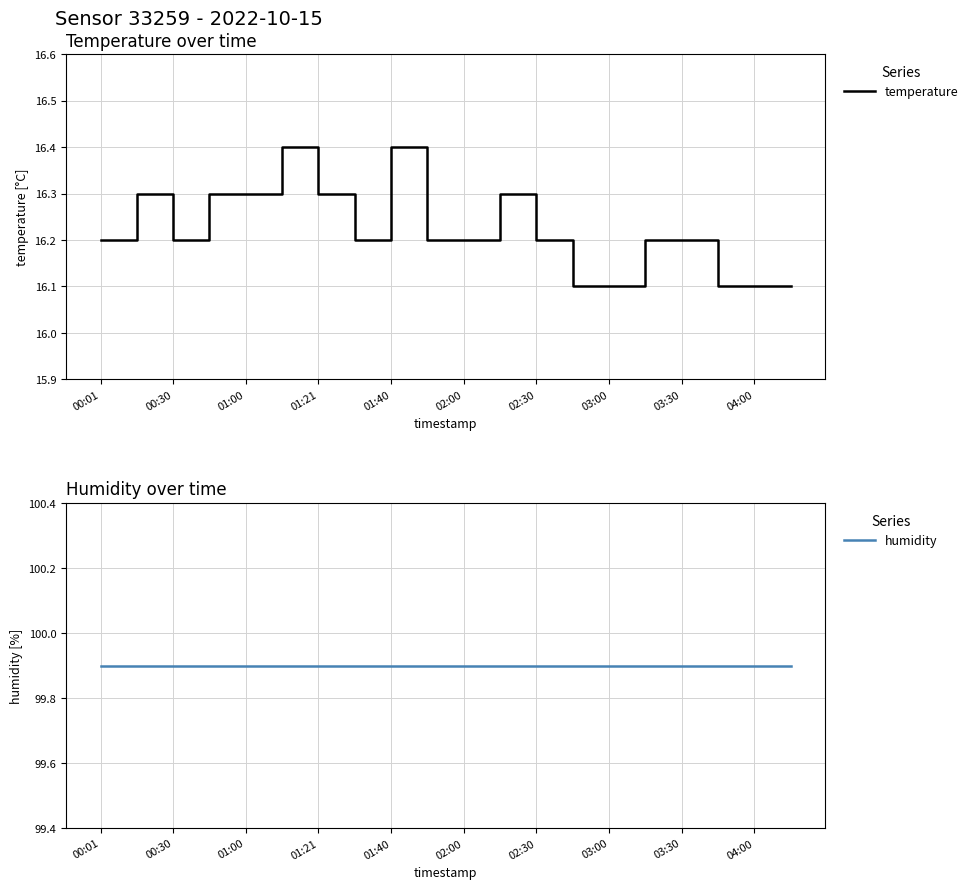

What is the minimum value shown in the chart?

16.1